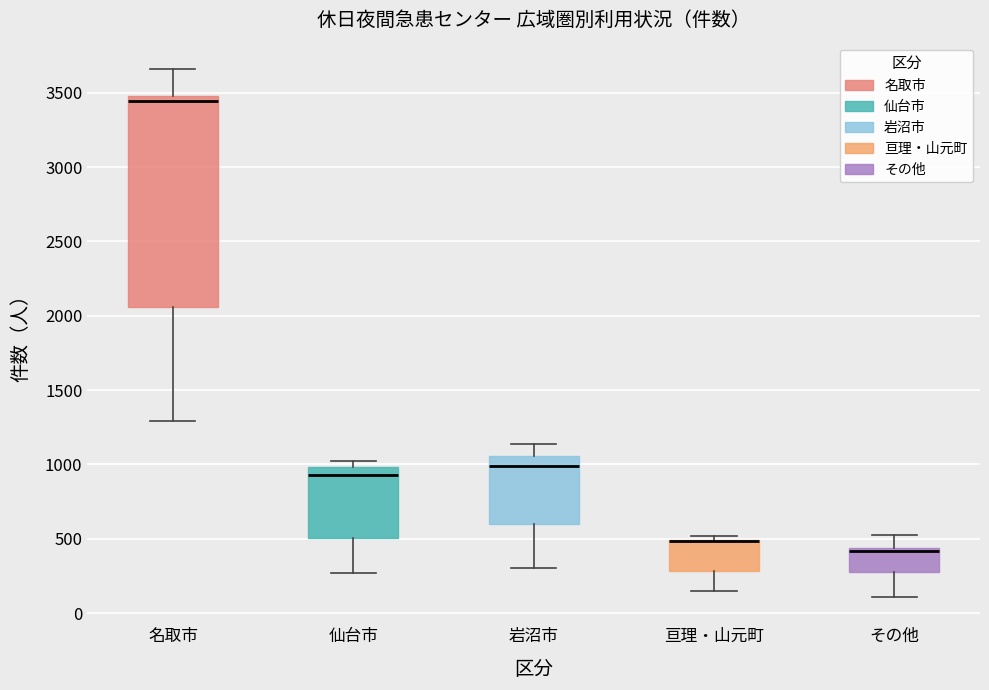

Where does the upper whisker of the box for 岩沼市 end on the y-axis? The values are not printed on the chart, so give them approximately, as read against the axis.

1150